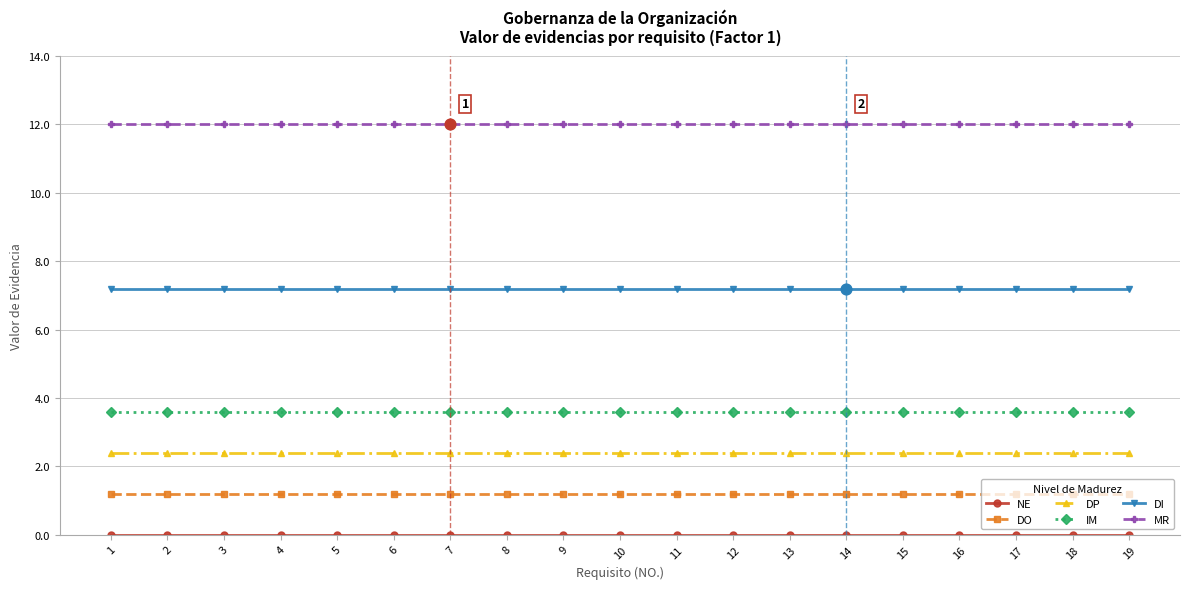

What is the sum of all DI values?

136.8